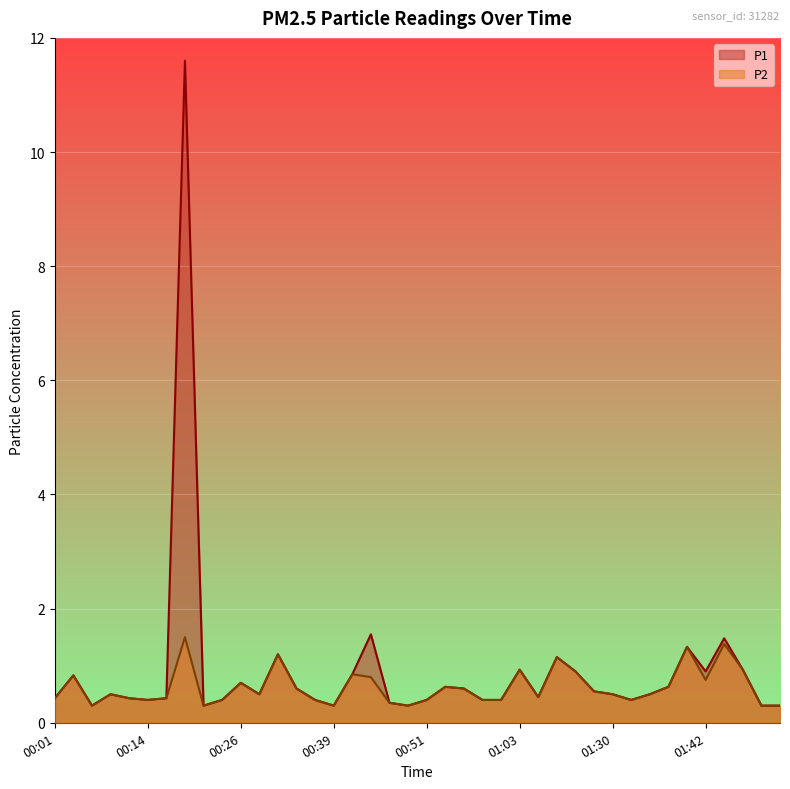

What is the total value across all series at 00:11?

0.9